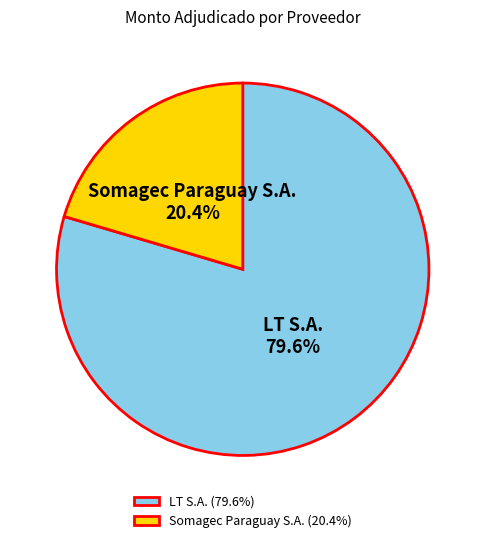

Is it true that LT S.A. is 69% of the pie?

False